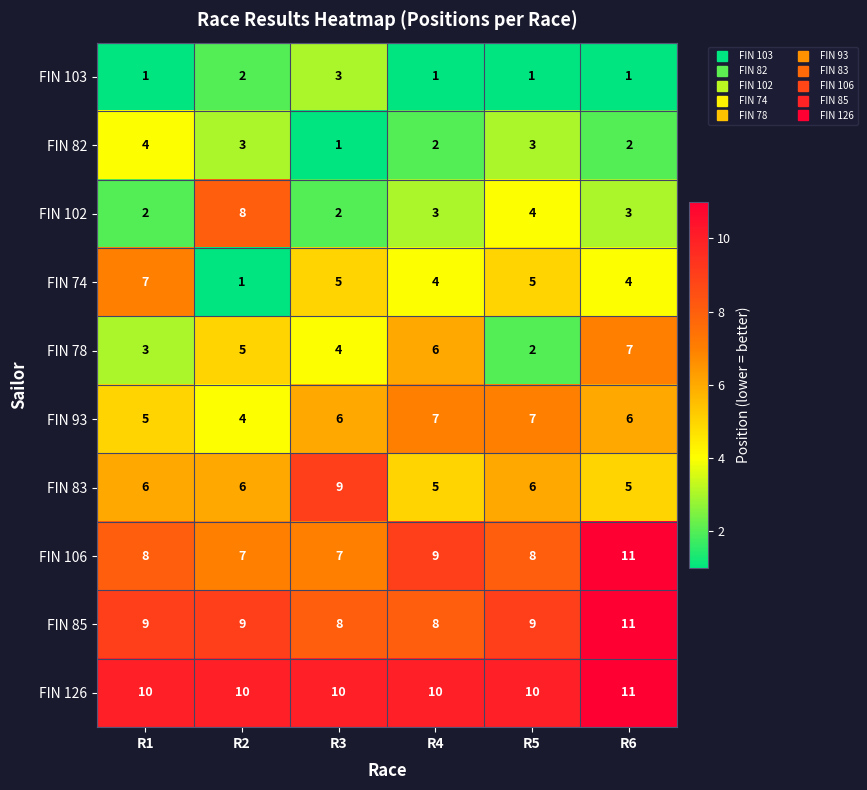

Rank the series at R4 from lowest to highest value.

FIN 103, FIN 82, FIN 102, FIN 74, FIN 83, FIN 78, FIN 93, FIN 85, FIN 106, FIN 126